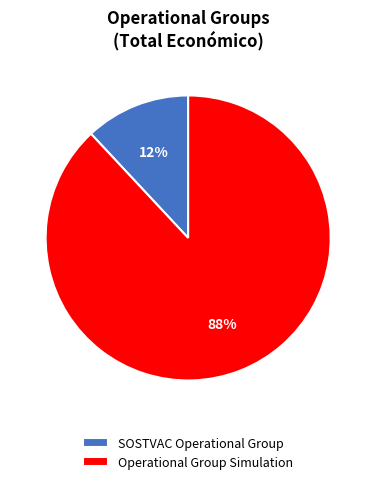

Rank the categories by value from lowest to highest.

SOSTVAC Operational Group, Operational Group Simulation